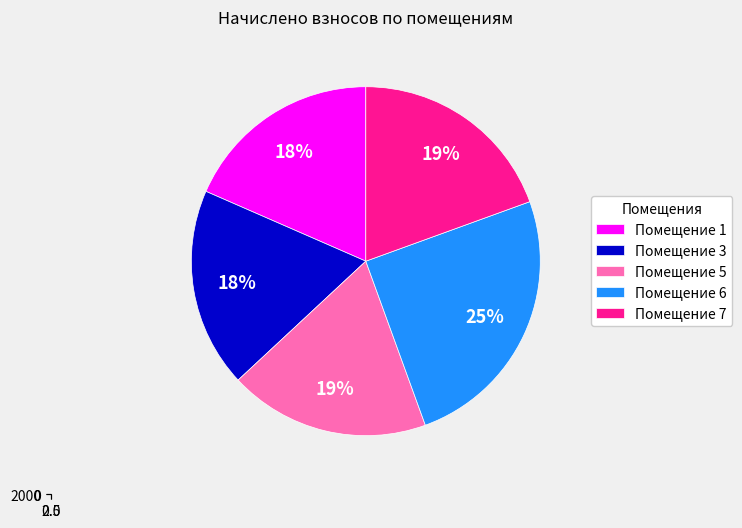

Which category has the smallest portion of the pie?

1